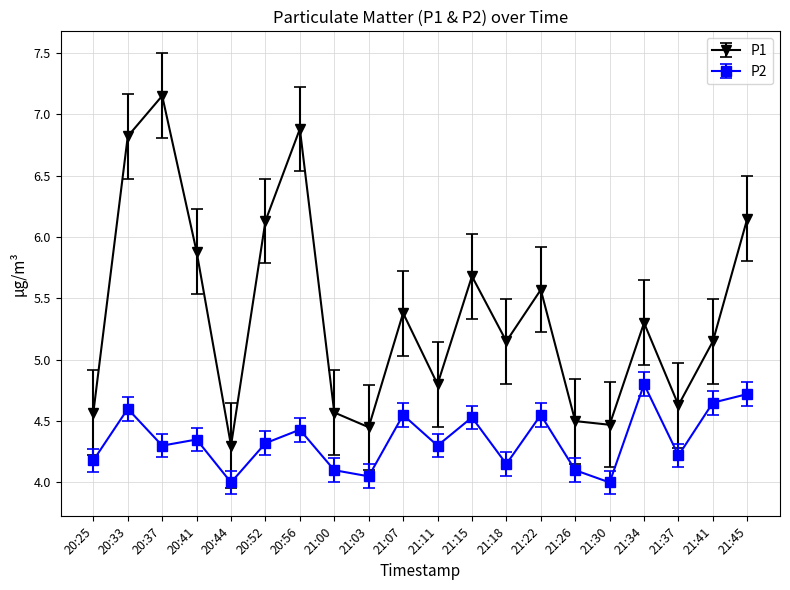

What are all the series names shown in the legend?

P1, P2